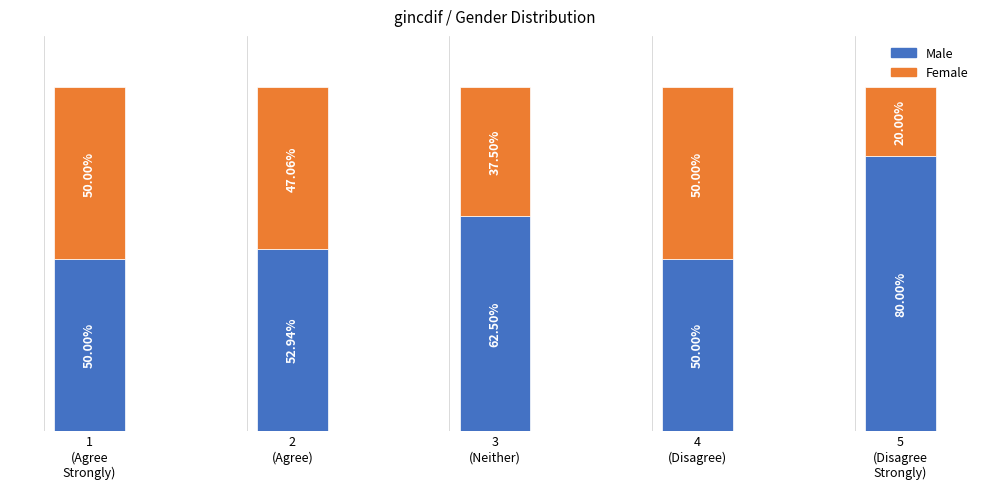

At how many categories does at least one series exceed 23?

5